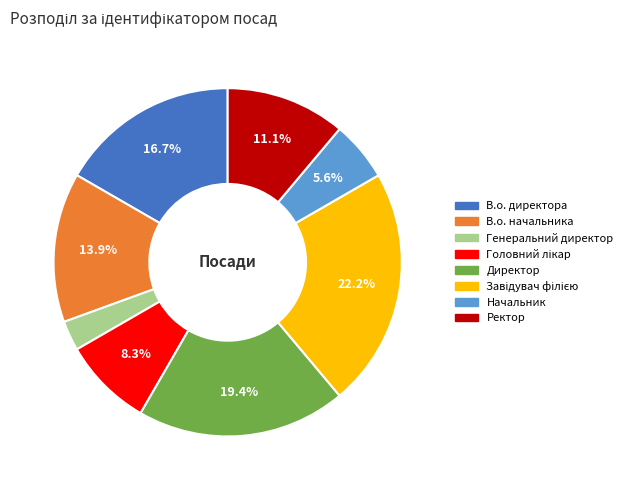

Is there any slice that represents more than half of the pie?

No